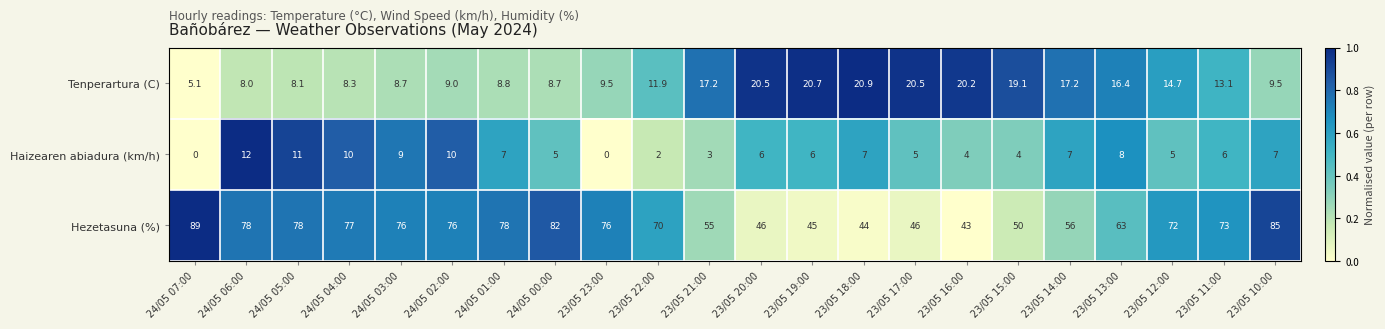

At which category is the sum across all series the highest?

23/05 10:00